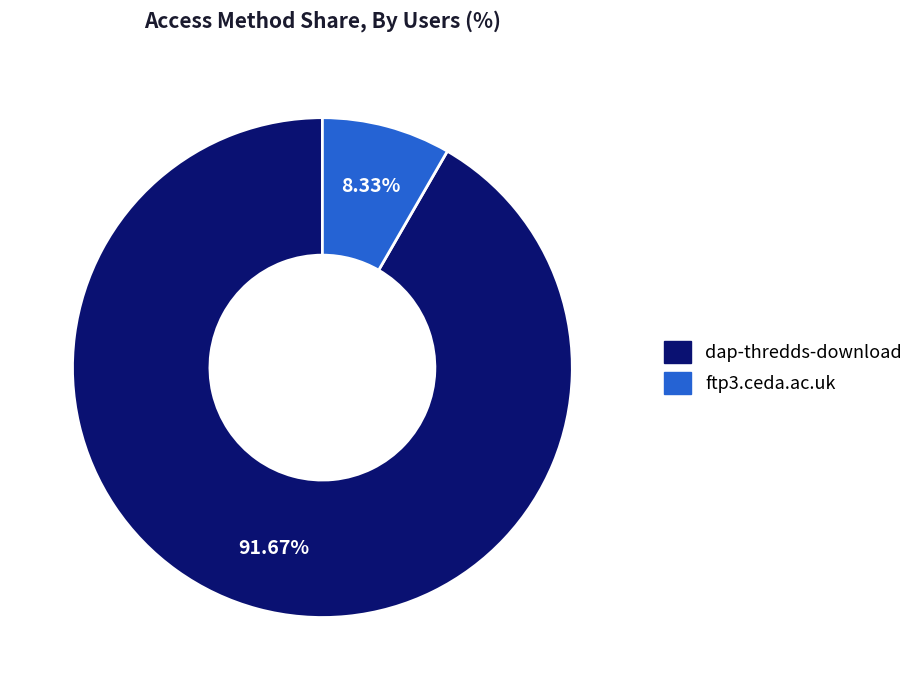

Rank the categories by value from highest to lowest.

dap-thredds-download, ftp3.ceda.ac.uk